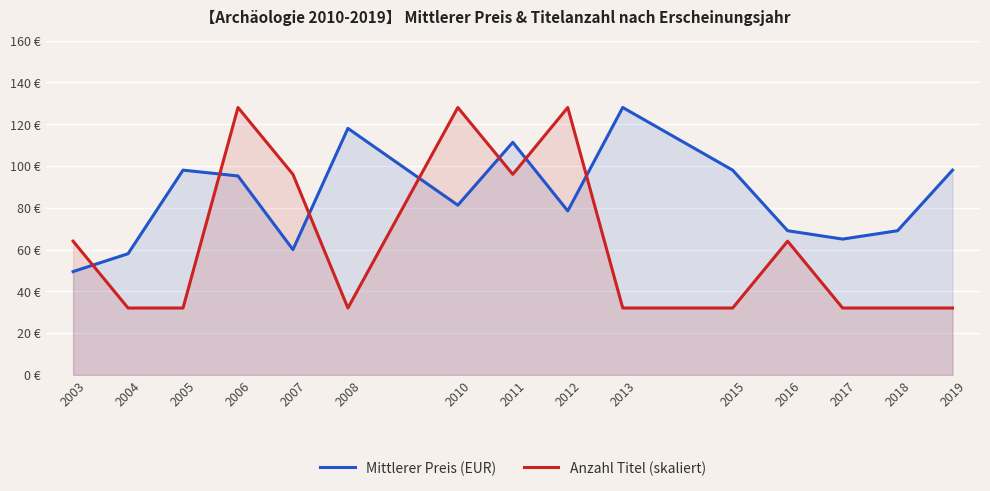

Reading right to left, transcribe all the data shown in this chart.

Mittlerer Preis (EUR): 2019=98.0	2018=69.0	2017=65.0	2016=69.0	2015=98.0	2013=128.0	2012=78.5	2011=111.3	2010=81.2	2008=118.0	2007=60.0	2006=95.2	2005=98.0	2004=58.0	2003=49.5
Anzahl Titel (skaliert): 2019=32.0	2018=32.0	2017=32.0	2016=64.0	2015=32.0	2013=32.0	2012=128.0	2011=96.0	2010=128.0	2008=32.0	2007=96.0	2006=128.0	2005=32.0	2004=32.0	2003=64.0